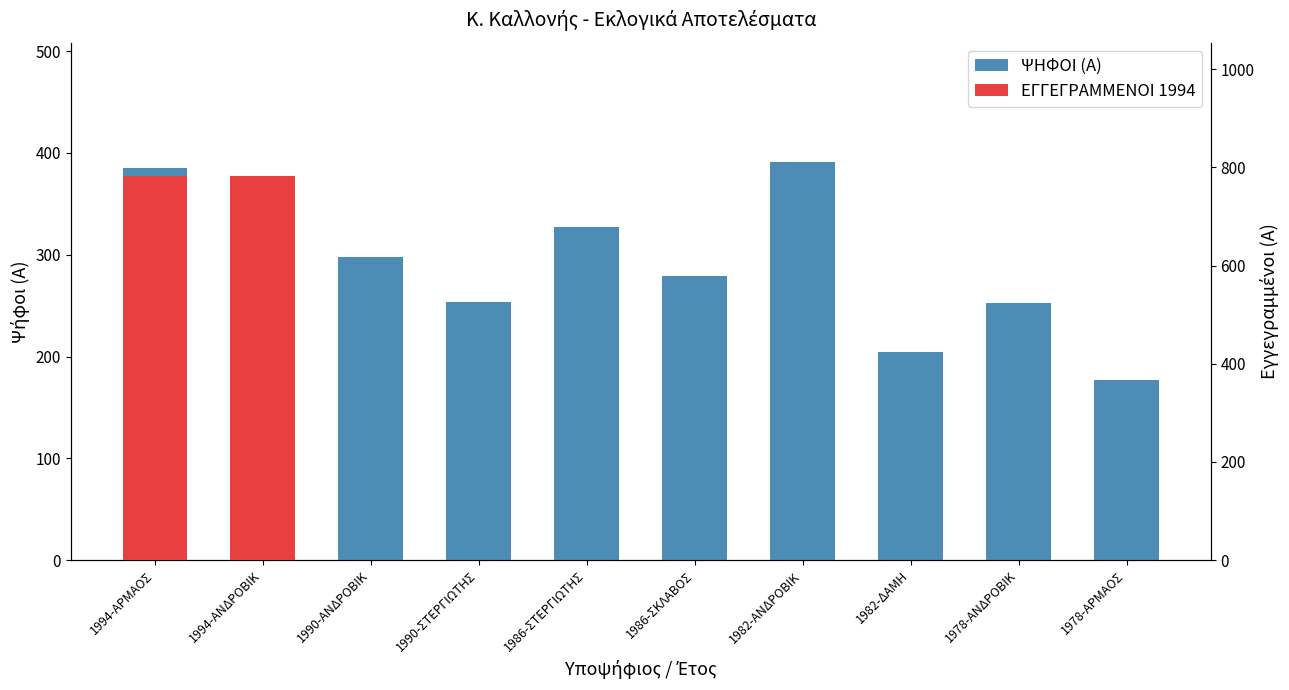

How many categories are shown in the chart?

10